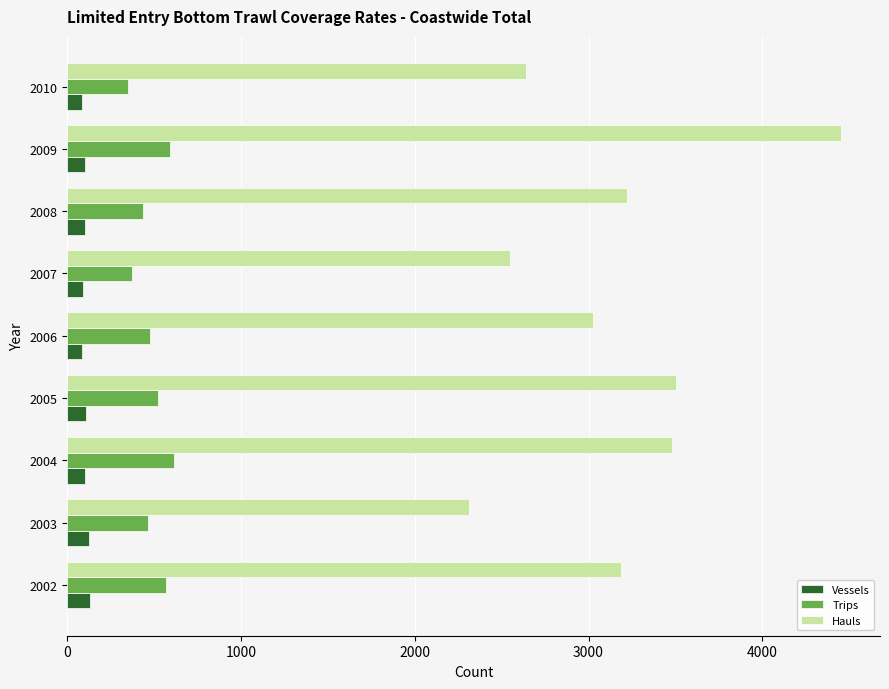

What is the spread (max minus min) of values at 2005?

3399